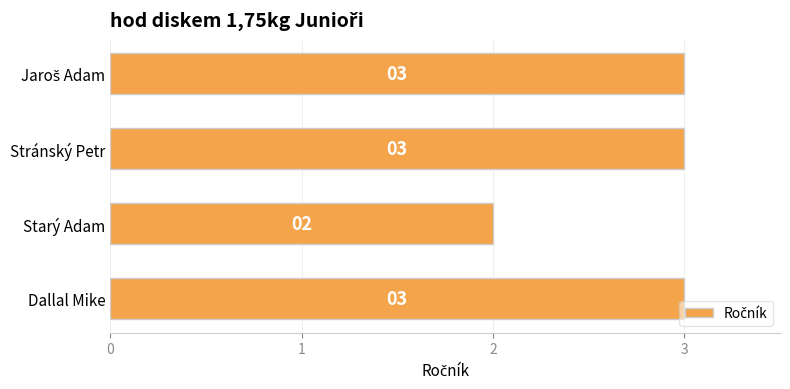

What is the sum of all values?

11